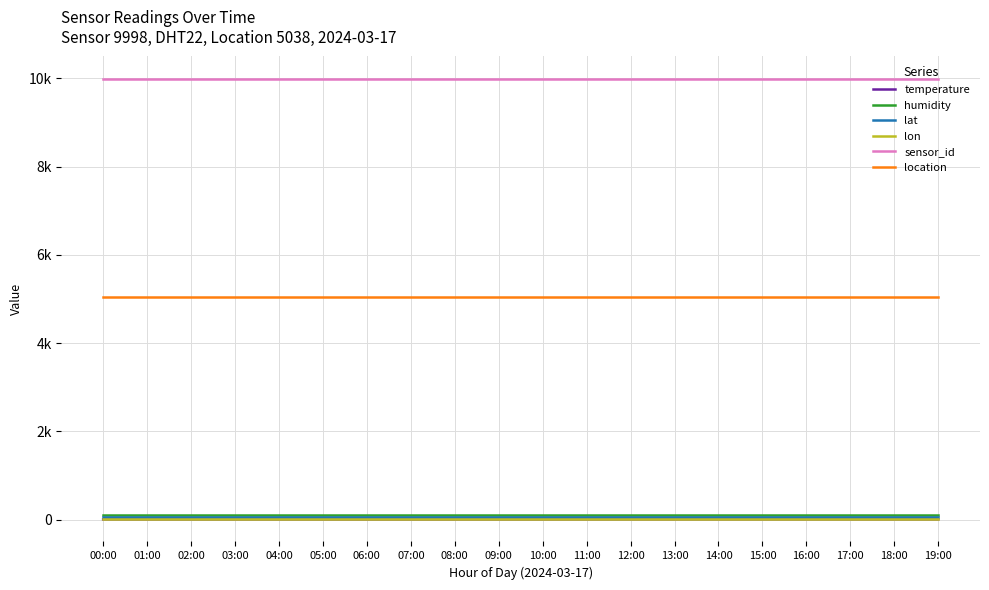

Is this an area chart (filled region under the line)?

No